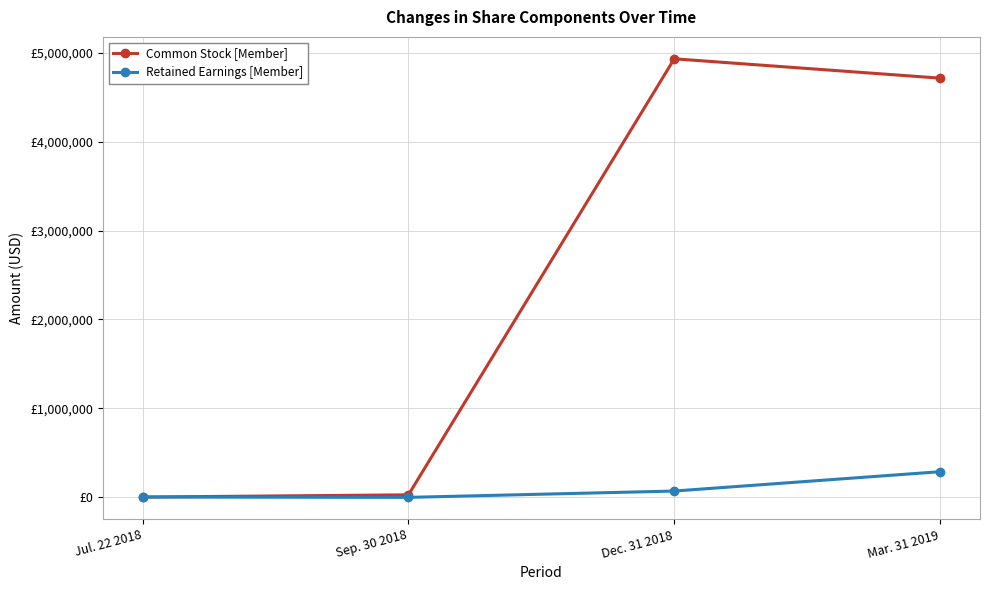

What is the average value of the Common Stock [Member] series?

2417998